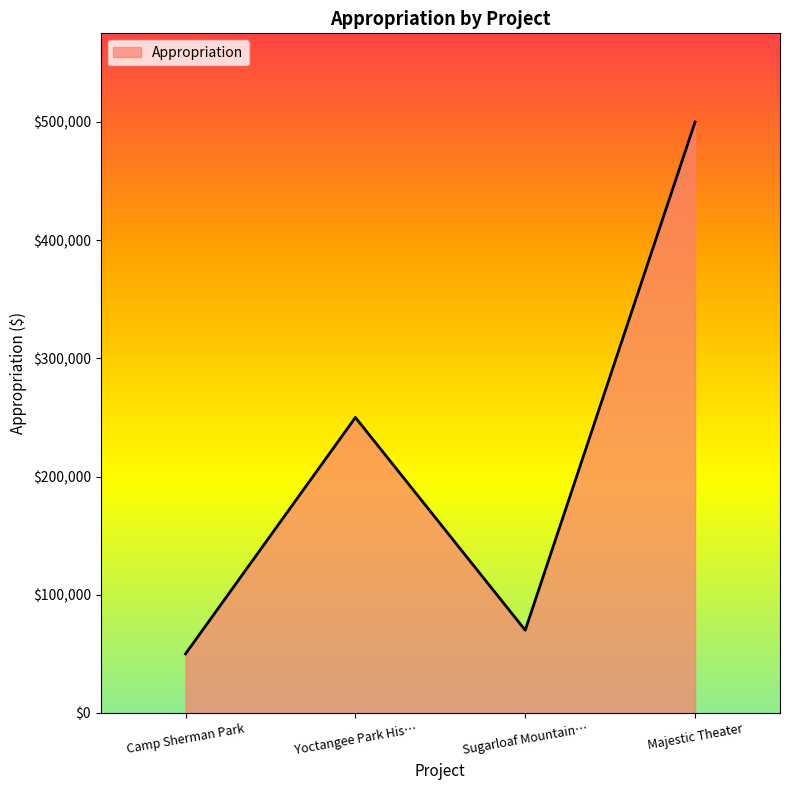

Is it true that the value at Majestic Theater is 282776?

False